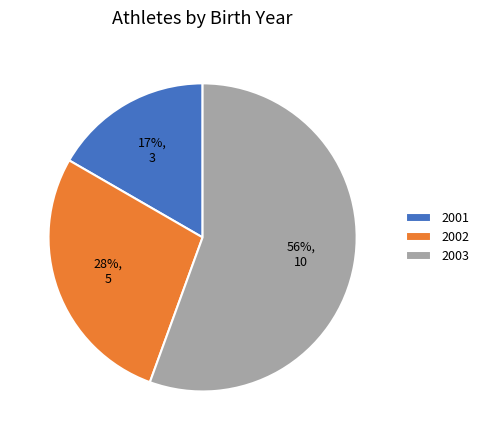

Combined, do 2003 and 2001 account for over 50%?

Yes